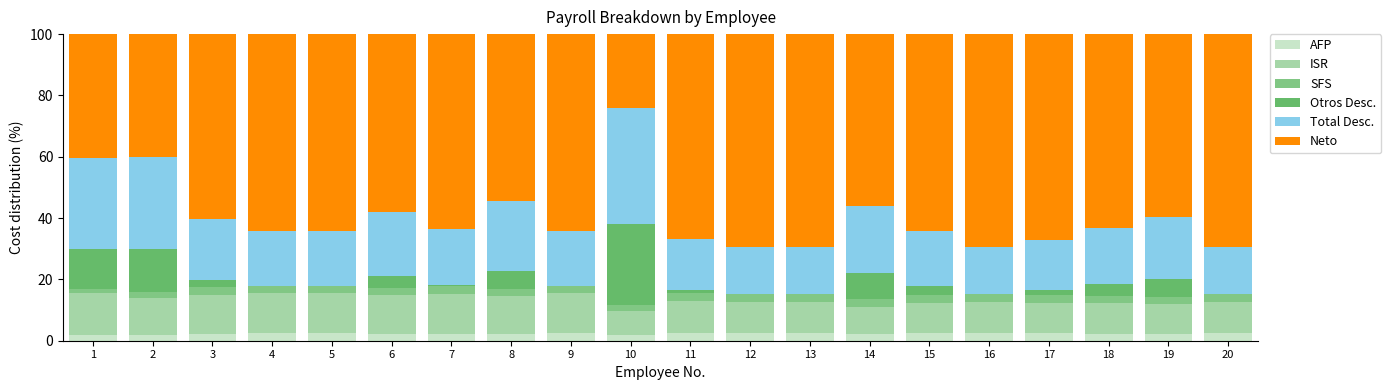

Does the chart contain stacked bars?

Yes